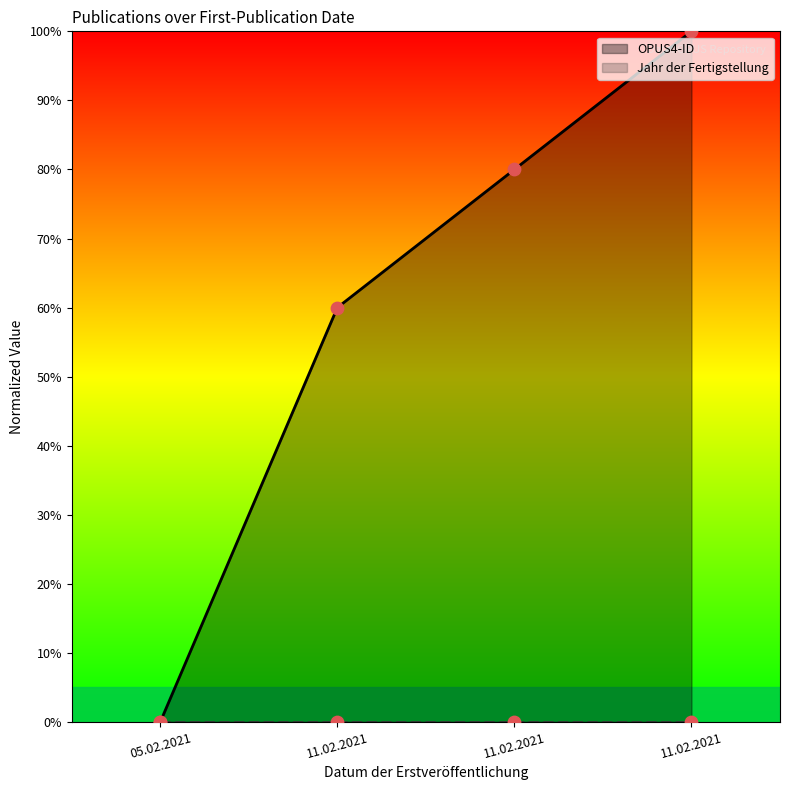

What is the change in value from 05.02.2021 to 11.02.2021?

+100.0